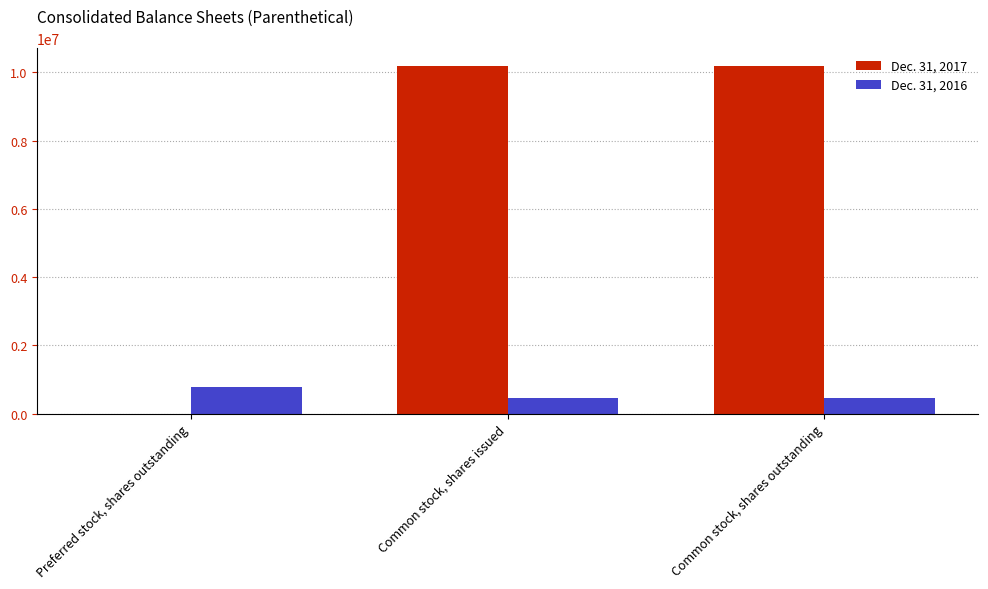

What is the sum of the Dec. 31, 2017 values at Preferred stock, shares outstanding and Common stock, shares outstanding?

10201555